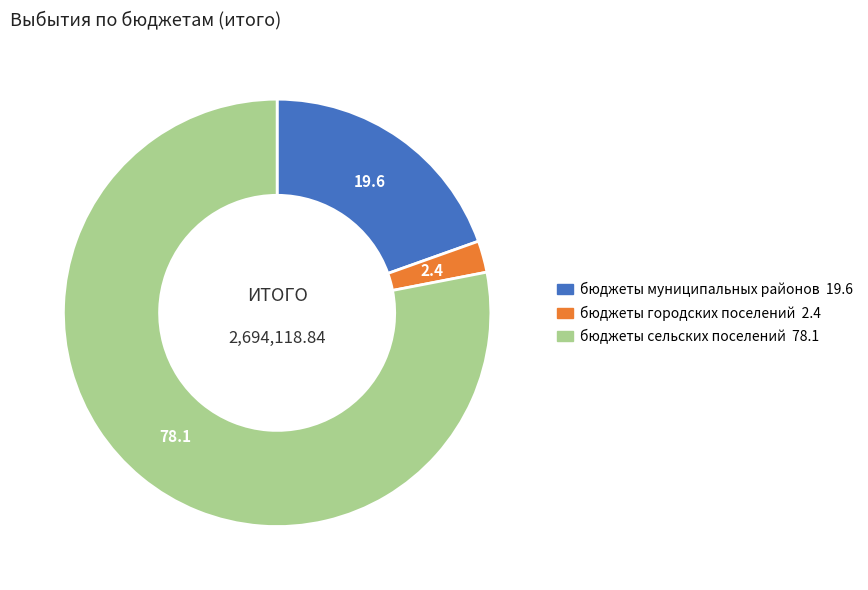

Which slice represents more than half of the pie?

бюджеты сельских поселений